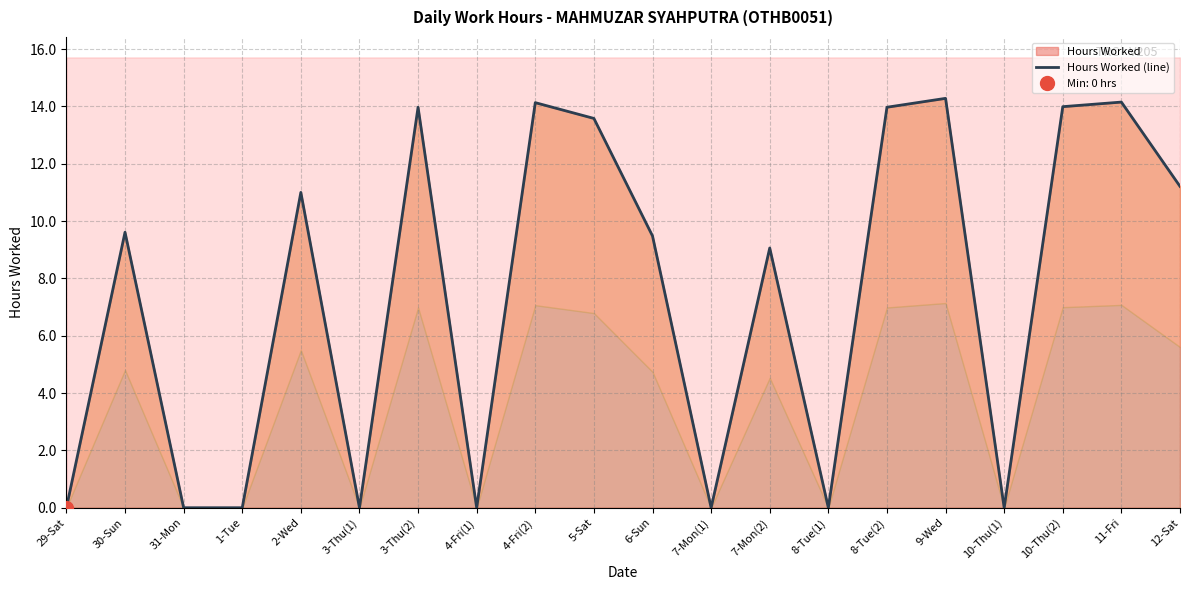

Reading left to right, transcribe all the data shown in this chart.

29-Sat=0.0	30-Sun=9.6	31-Mon=0.0	1-Tue=0.0	2-Wed=11.0	3-Thu(1)=0.0	3-Thu(2)=14.0	4-Fri(1)=0.0	4-Fri(2)=14.1	5-Sat=13.6	6-Sun=9.5	7-Mon(1)=0.0	7-Mon(2)=9.1	8-Tue(1)=0.0	8-Tue(2)=14.0	9-Wed=14.3	10-Thu(1)=0.0	10-Thu(2)=14.0	11-Fri=14.2	12-Sat=11.2